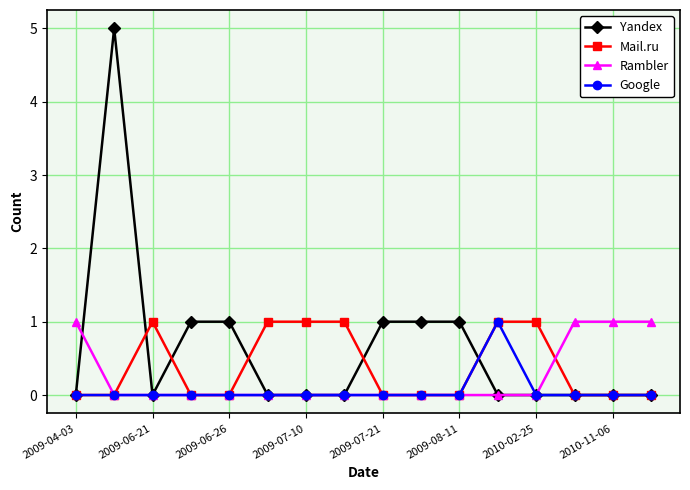

Which series has the largest range (max minus min)?

Yandex